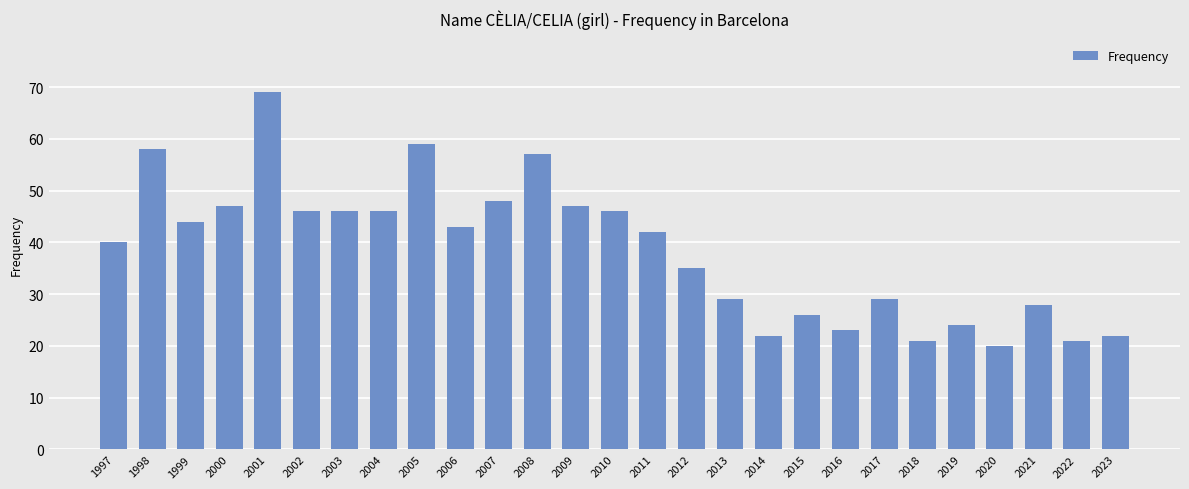

How many categories are shown in the chart?

27